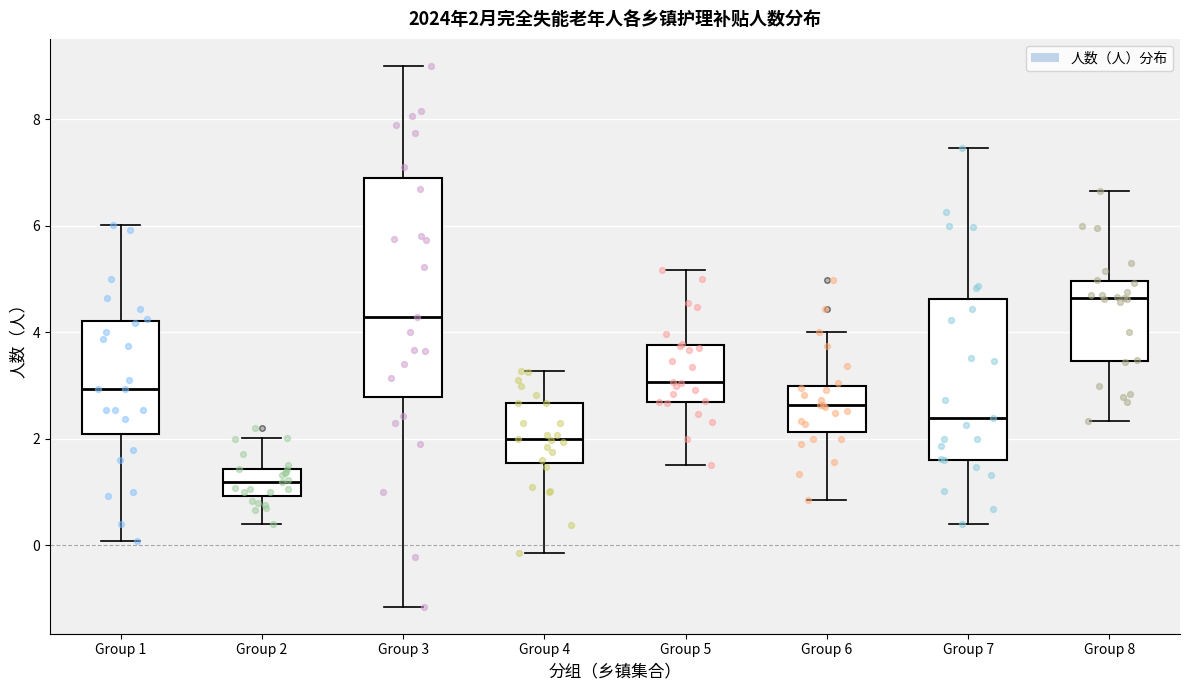

Which box is the tallest, from its lower edge to its upper edge?

Group 3